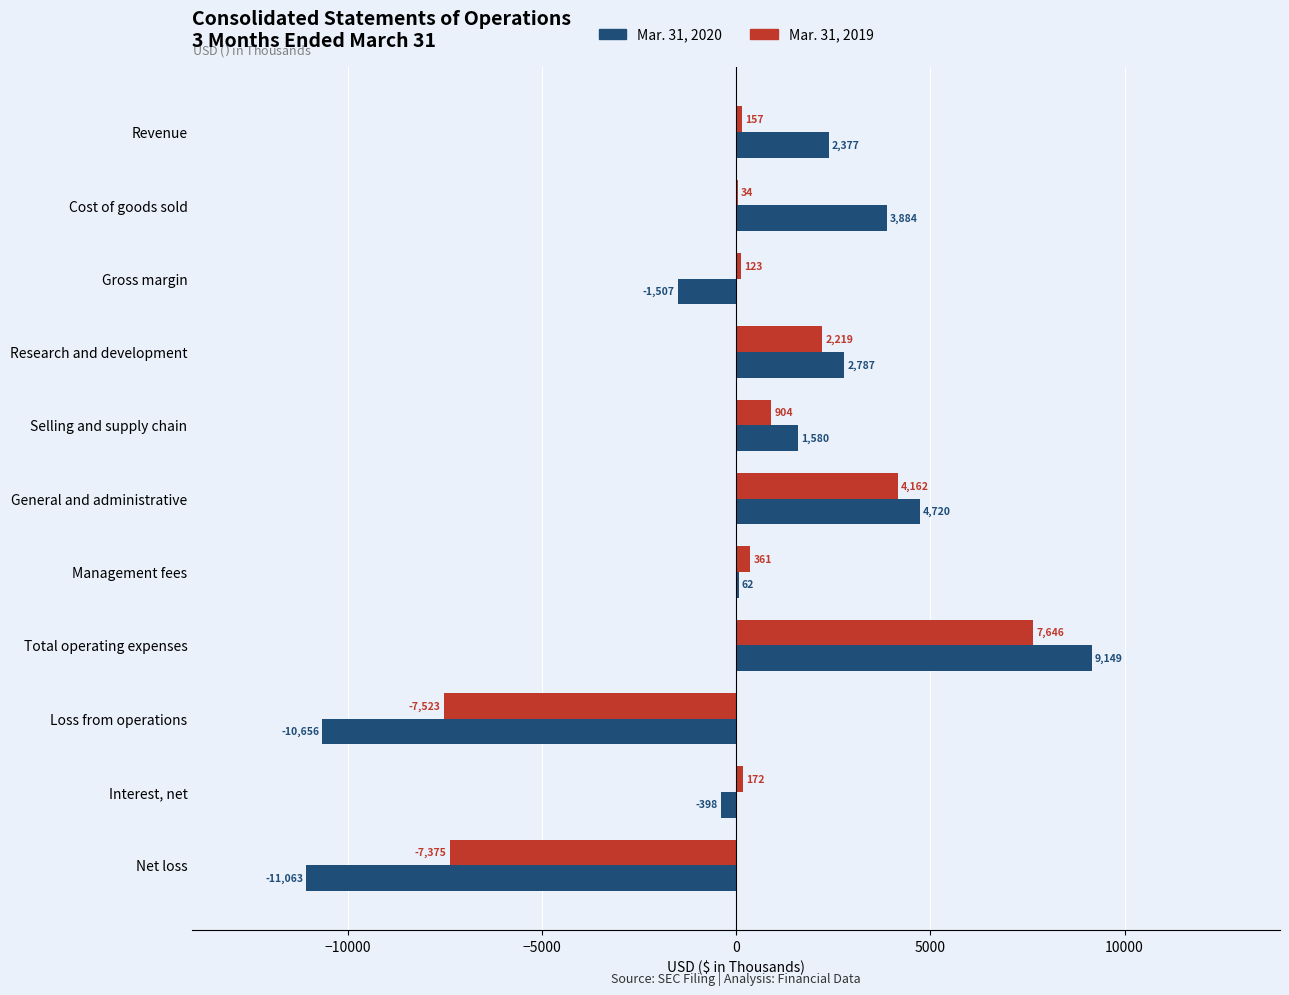

What is the maximum value for Mar. 31, 2019?

7646